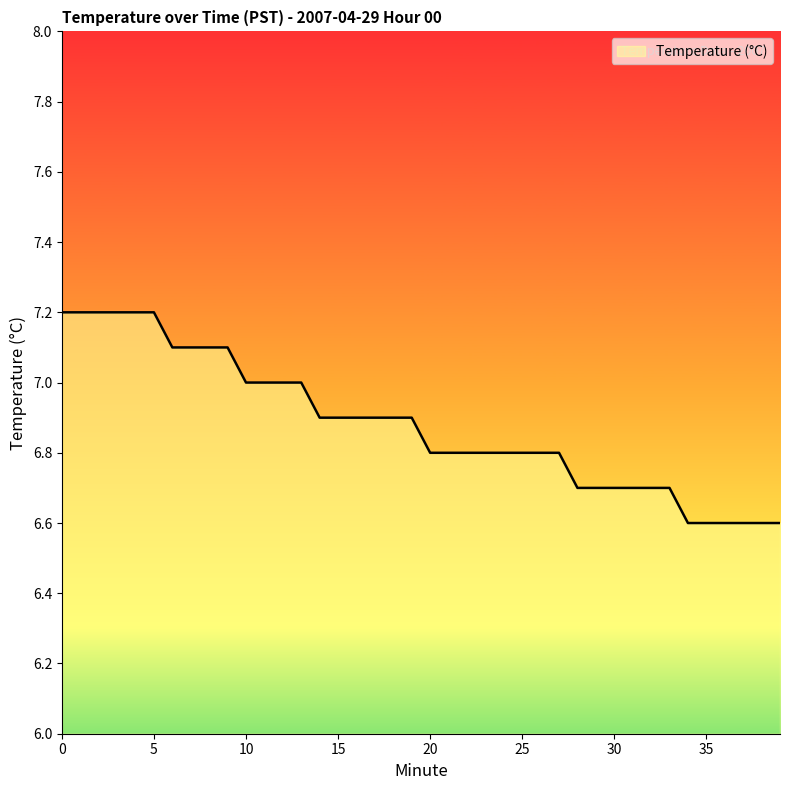

What is the greatest value displayed?

7.2